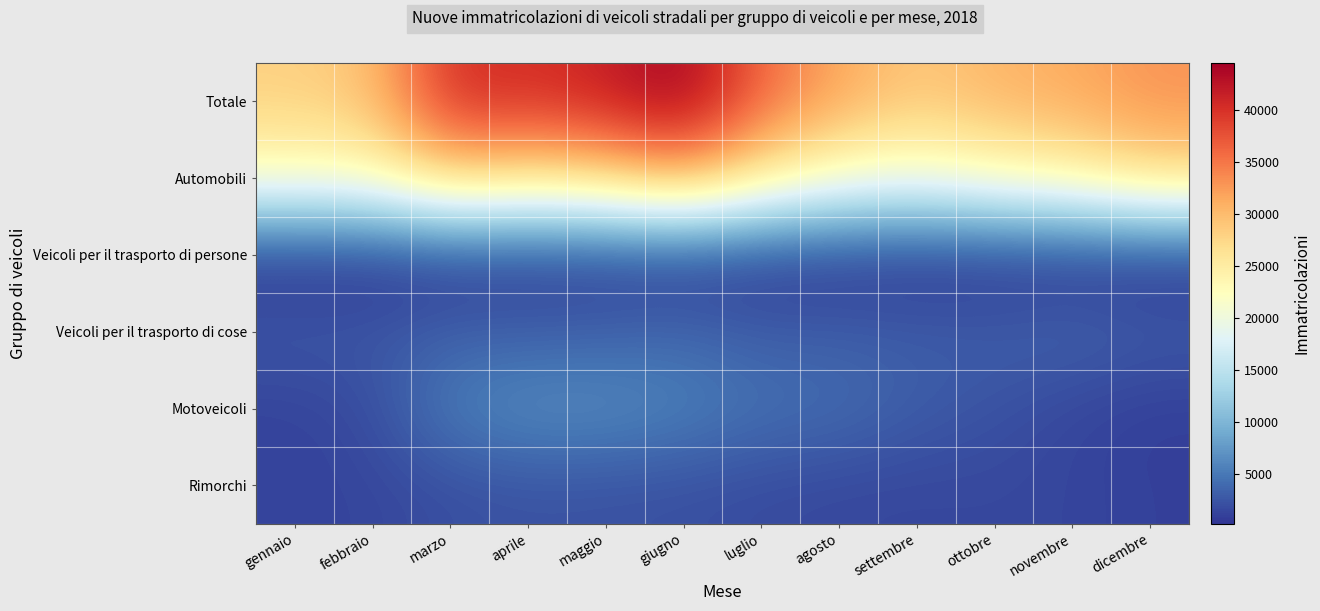

Which series has the largest total across all categories?

Totale